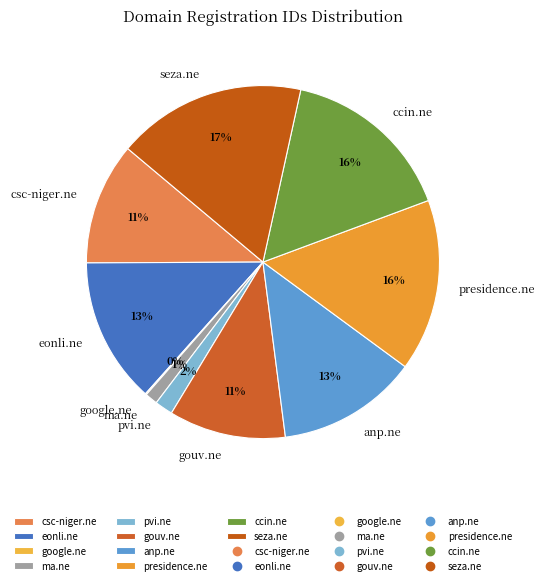

The seza.ne slice represents 26% of the pie. True or false?

False